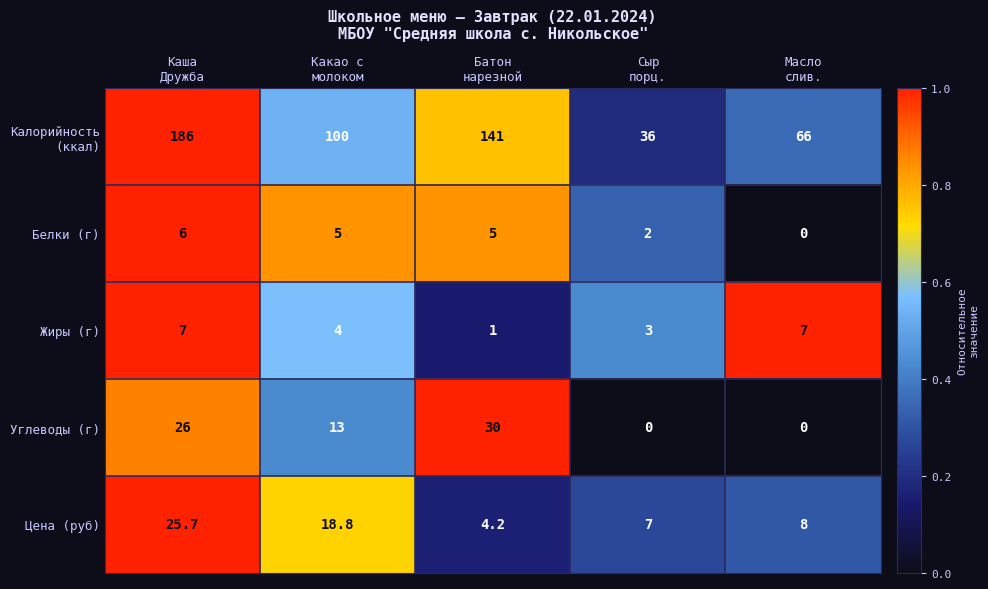

What is the sum of all Белки (г) values?

18.0